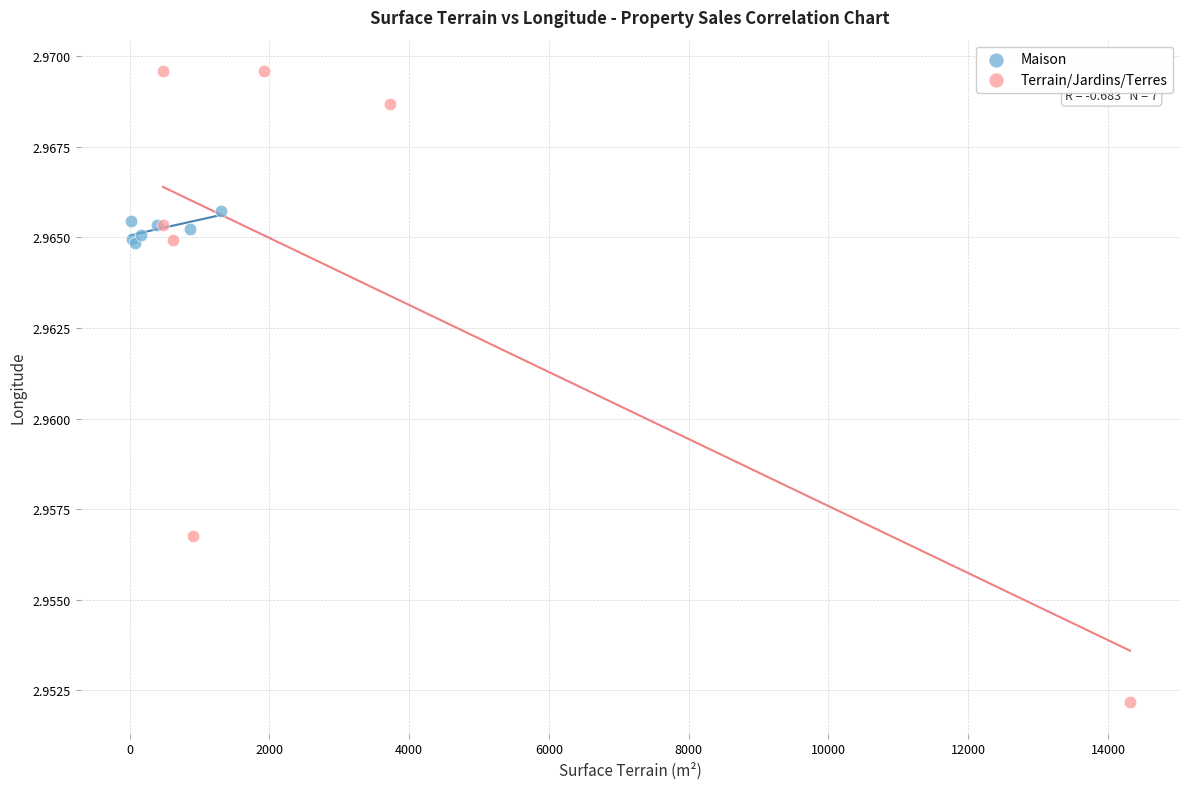

Which series has the widest spread of Y values?

Terrain/Jardins/Terres